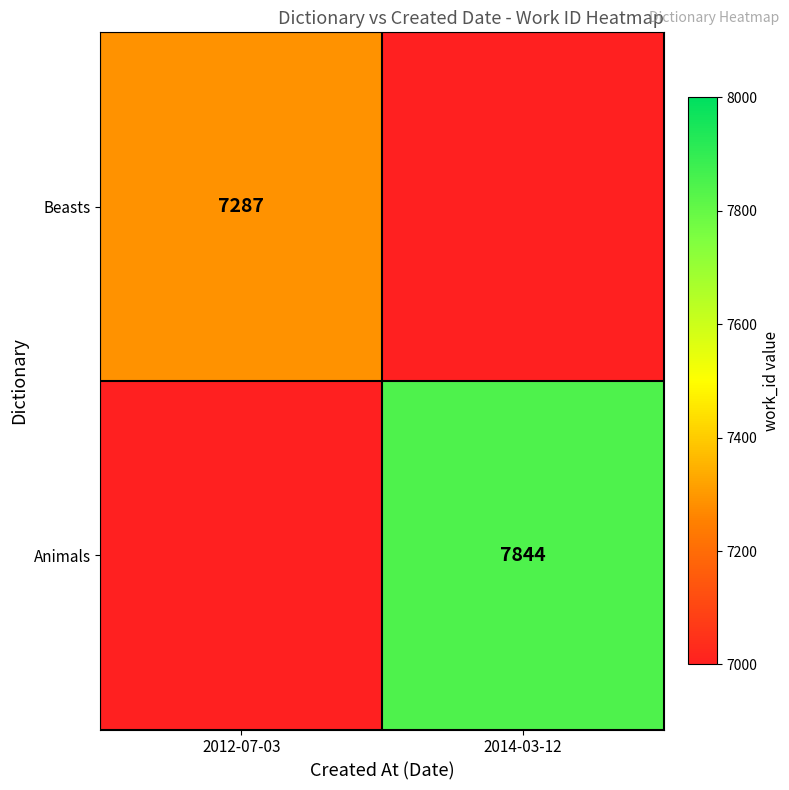

The value of Beasts at 2012-07-03 is 7287. True or false?

True